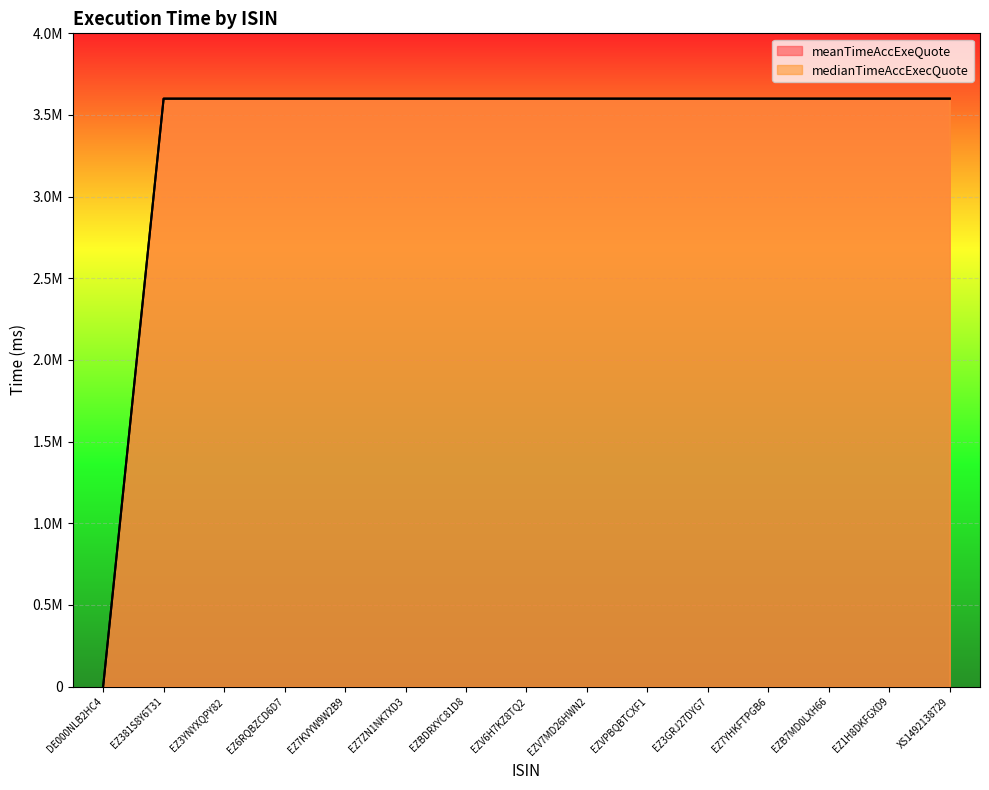

Which series changed the most between EZ7KVYW9W2B9 and EZ7YHKFTPGB6?

meanTimeAccExeQuote